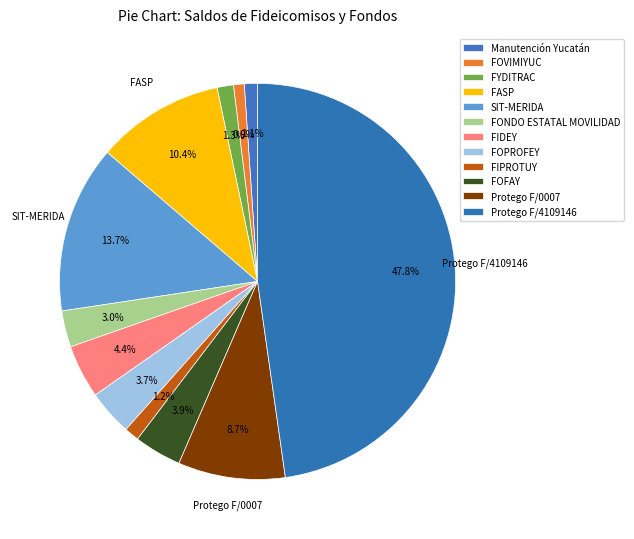

Which slice is the largest?

Protego F/4109146